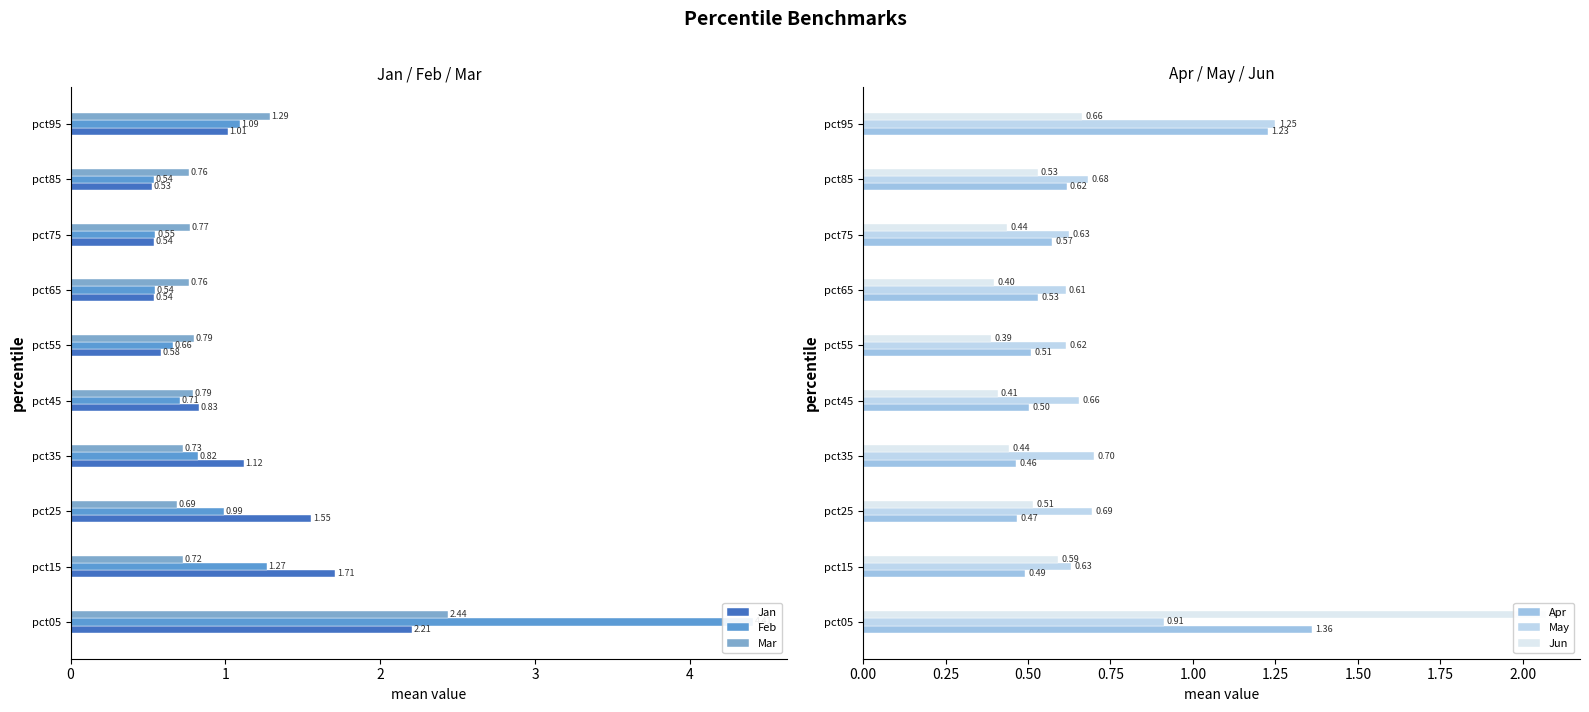

What is the value of the May bar at the 4th from the left?

0.7